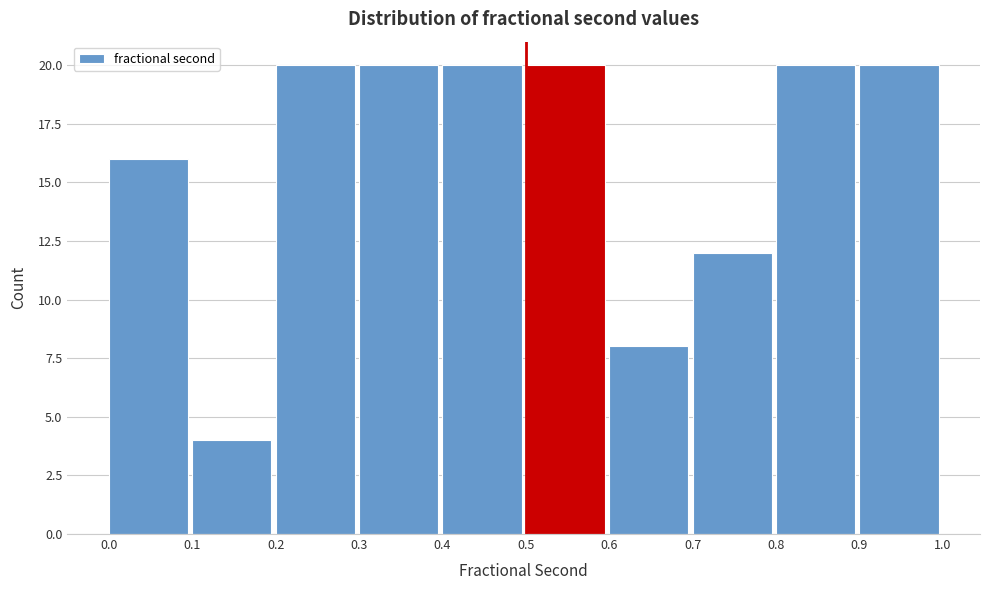

Reading left to right, list every bar in this chart as the range it spans on the x-axis followed by its height. The values are not printed on the chart, so give them approximately, as read against the axis.

0.0 to 0.1: 16
0.1 to 0.2: 4
0.2 to 0.3: 20
0.3 to 0.4: 20
0.4 to 0.5: 20
0.5 to 0.6: 20
0.6 to 0.7: 8
0.7 to 0.8: 12
0.8 to 0.9: 20
0.9 to 1.0: 20